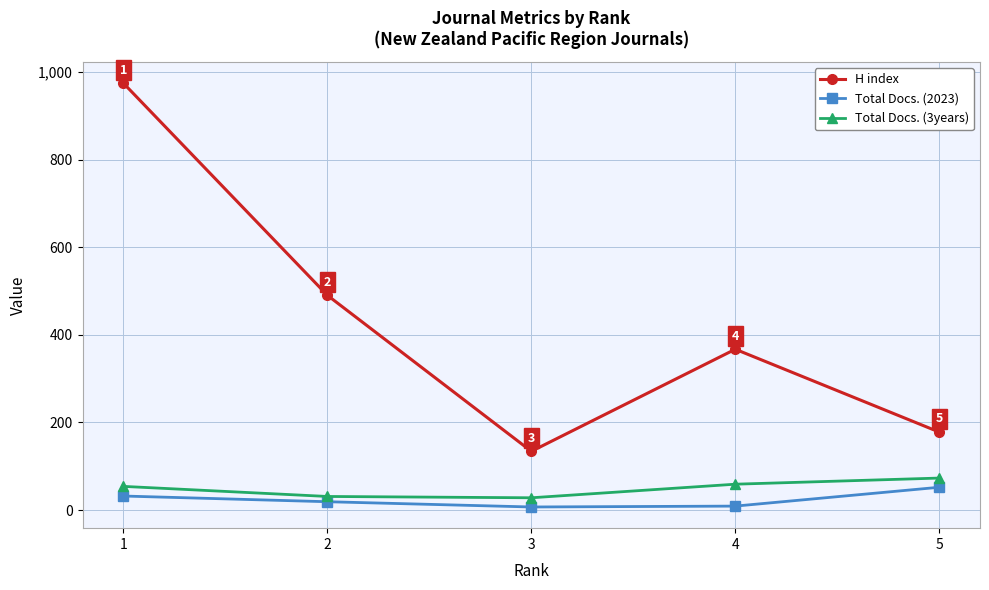

True or false: Total Docs. (2023) has a value of 32 at 1.

True